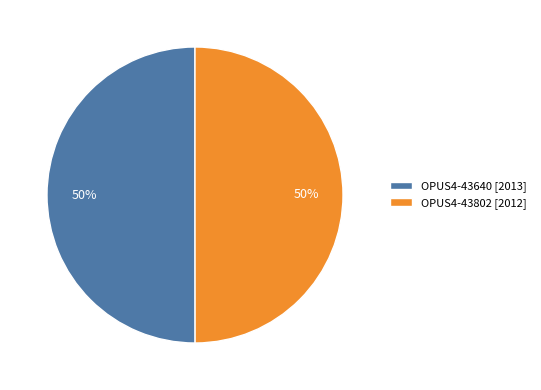

Combined, do OPUS4-43802 [2012] and OPUS4-43640 [2013] account for over 50%?

Yes